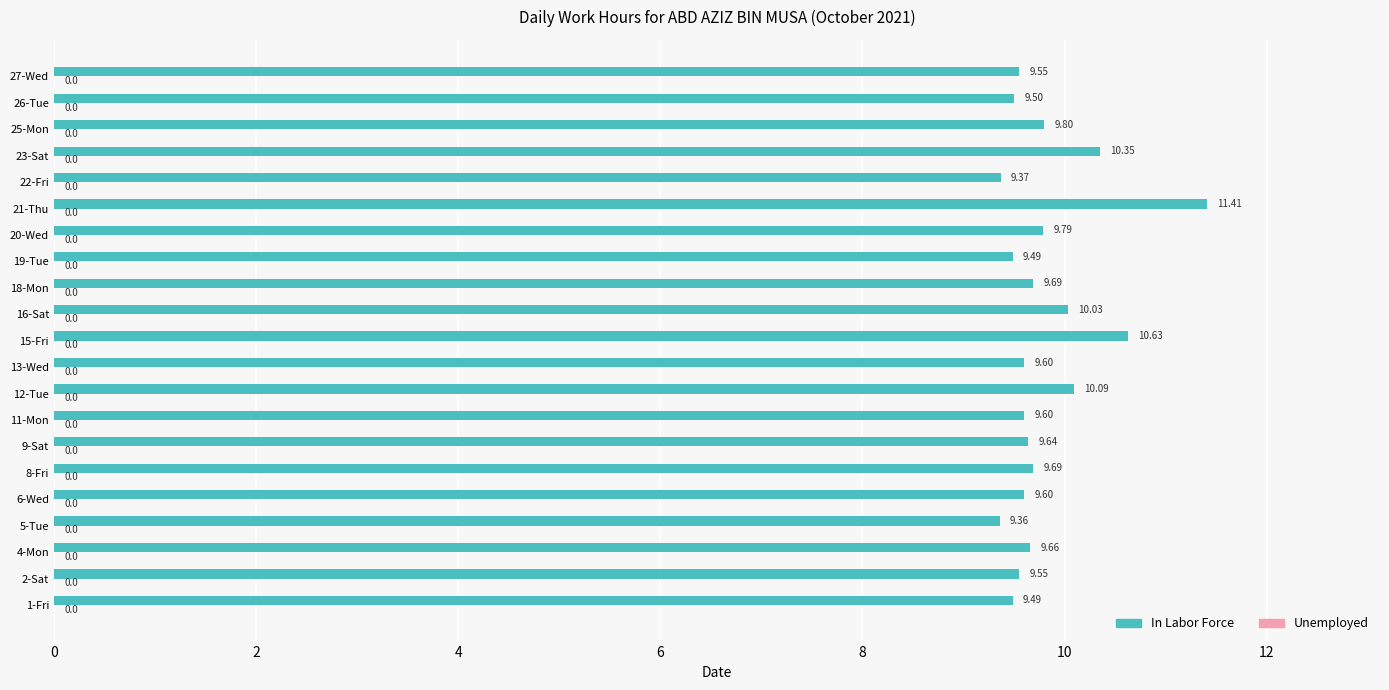

What is the sum of the values at 21-Thu and 2-Sat?

21.0